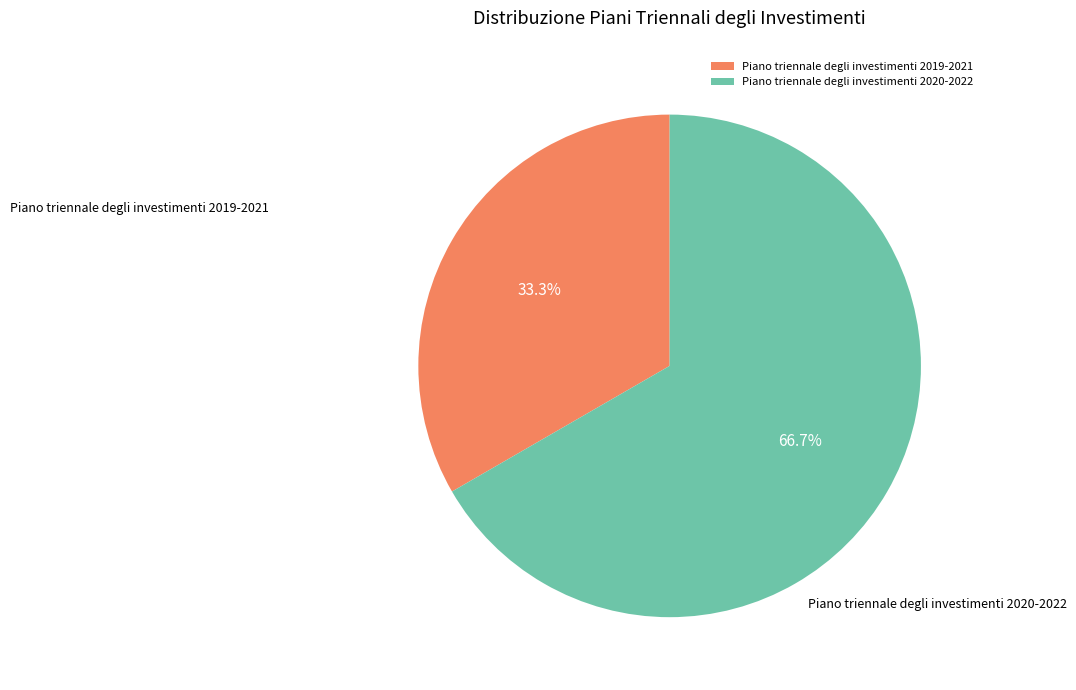

Which slice is the largest?

Piano triennale degli investimenti 2020-2022